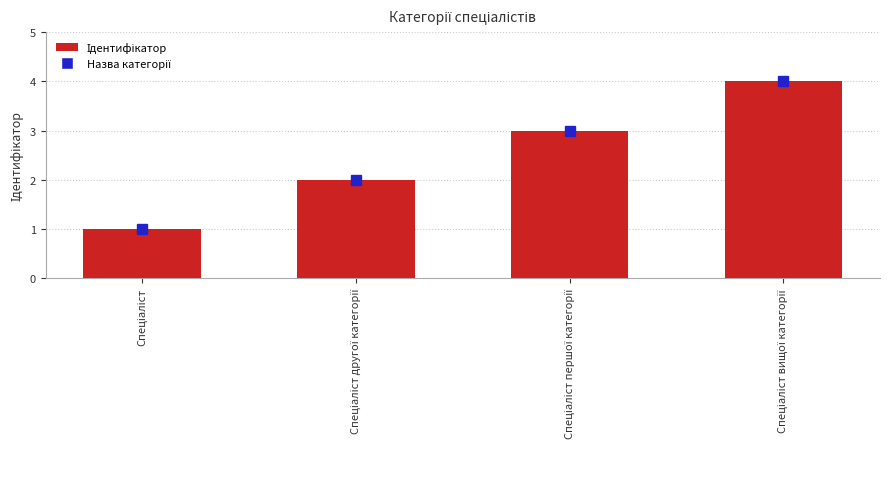

What is the difference between the maximum and minimum values?

3